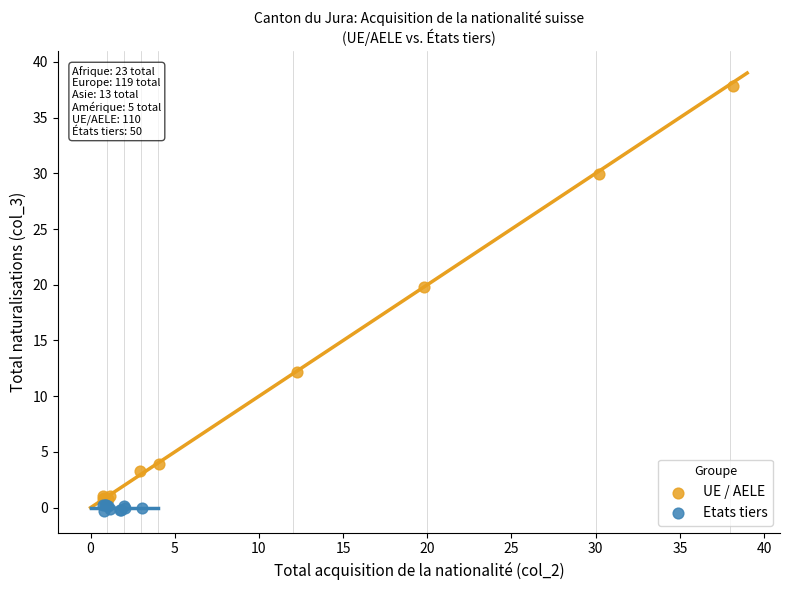

Which series contains the highest Y value?

UE / AELE